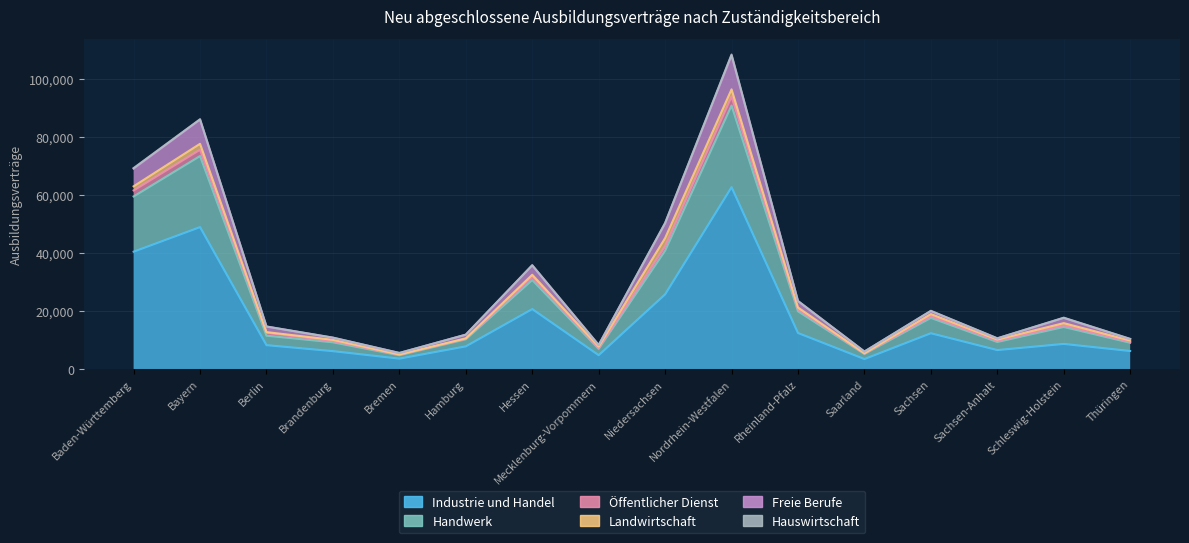

Count the number of categories in the chart.

16